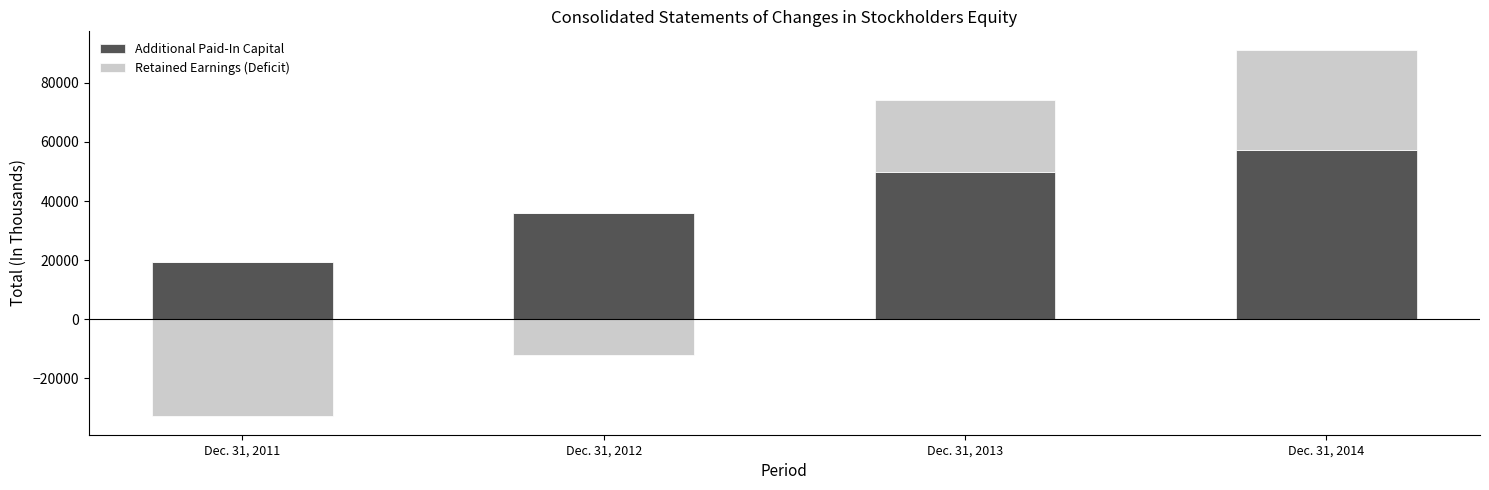

How many groups of bars are there?

4